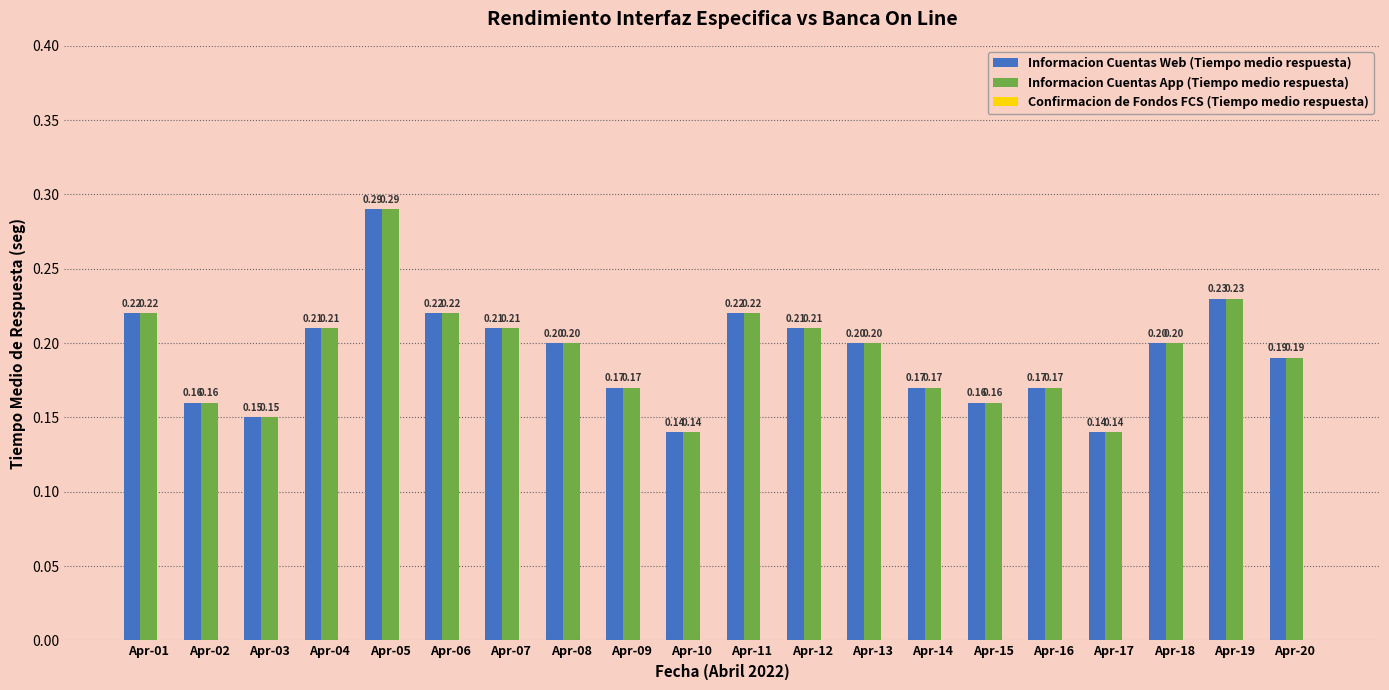

Which label corresponds to the largest value in the chart?

Apr-05